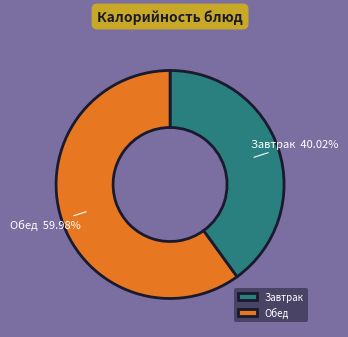

What is the ratio of the value at Завтрак to the value at Обед?

0.7